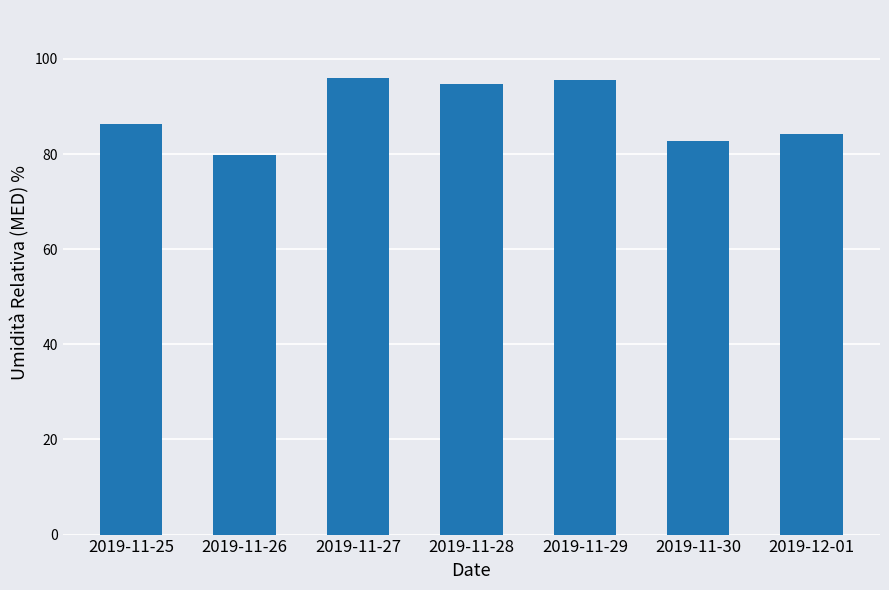

Which label corresponds to the smallest value in the chart?

2019-11-26